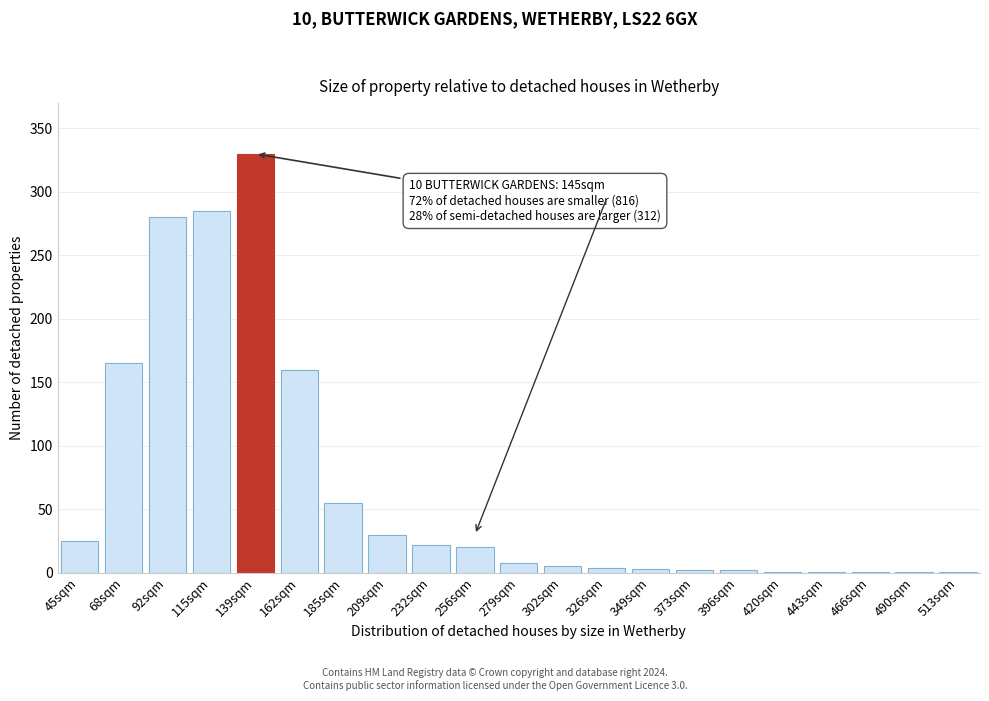

What value does the data have at 92sqm?

280